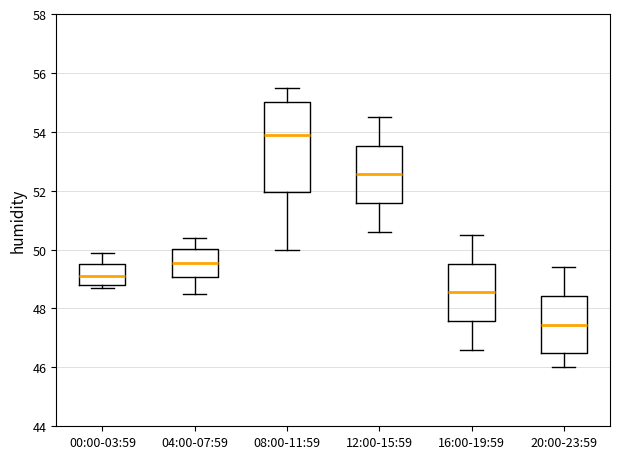

Reading left to right, read every box against the y-axis: the position of its median line, the range the box covers, and the ends of its whiskers. The values are not printed on the chart, so give them approximately, as read against the axis.

00:00-03:59: median 49.2, box 48.8 to 49.6, whiskers 48.8 (just below the box's lower edge) to 50.0
04:00-07:59: median 49.6, box 49.0 to 50.0, whiskers 48.6 to 50.4
08:00-11:59: median 54.0, box 52.0 to 55.0, whiskers 50.0 to 55.6
12:00-15:59: median 52.6, box 51.6 to 53.6, whiskers 50.6 to 54.6
16:00-19:59: median 48.6, box 47.6 to 49.6, whiskers 46.6 to 50.6
20:00-23:59: median 47.4, box 46.6 to 48.4, whiskers 46.0 to 49.4